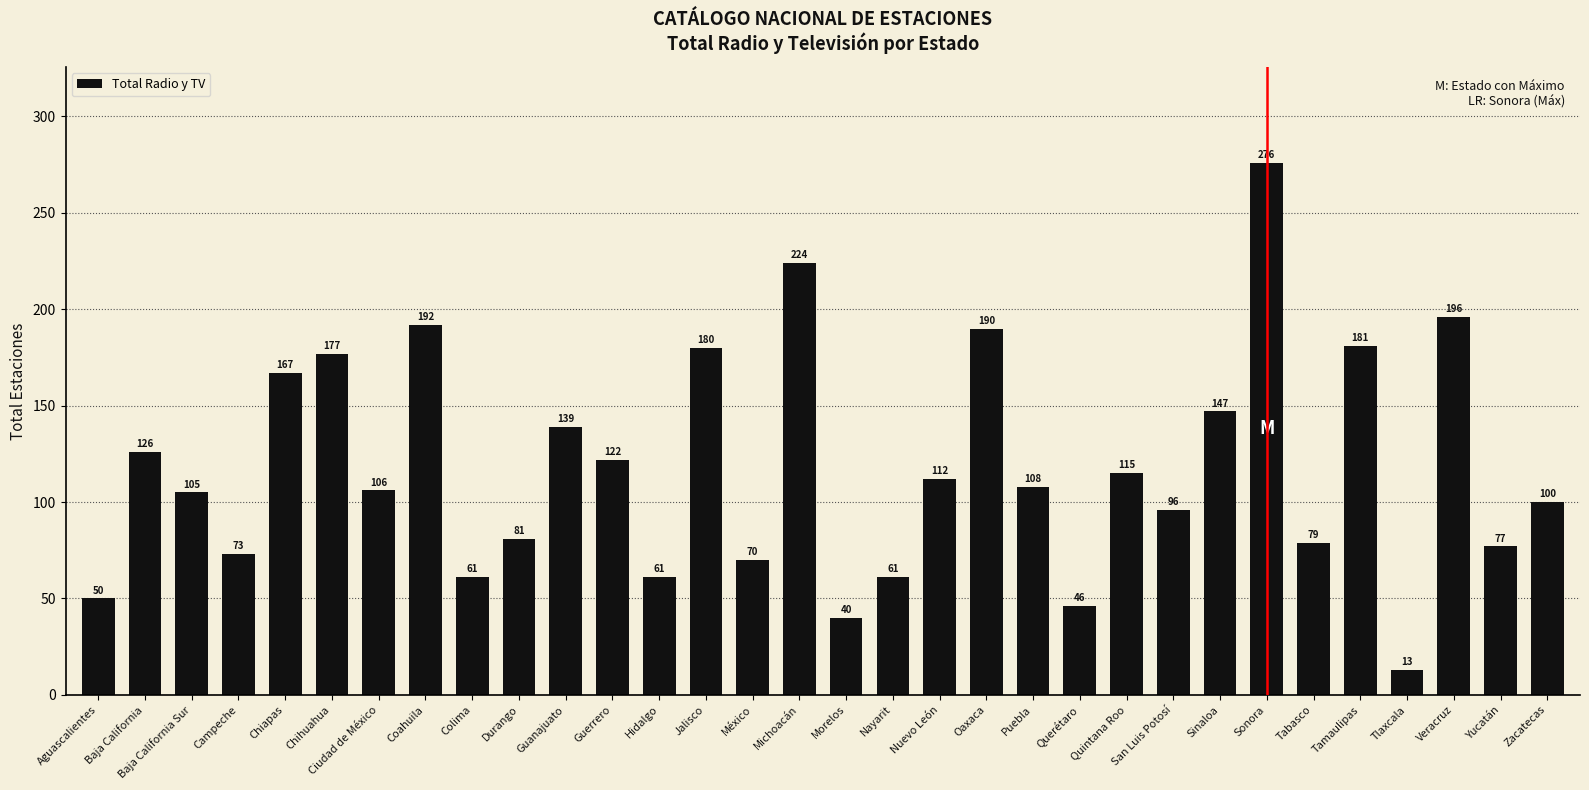

Are the bars horizontal?

No